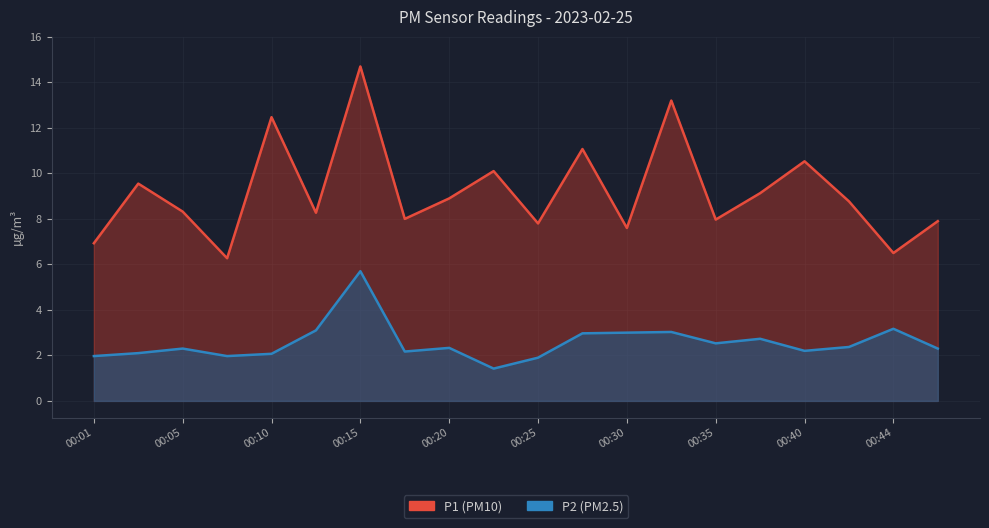

True or false: P1 and P2 intersect in this chart.

False